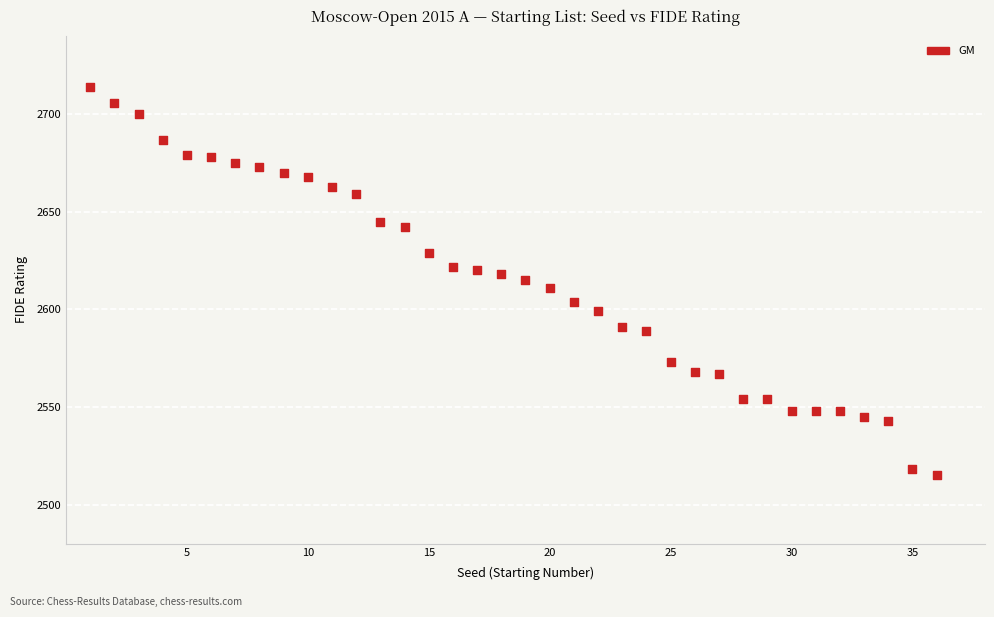

What is the range of X values (max minus min)?

35